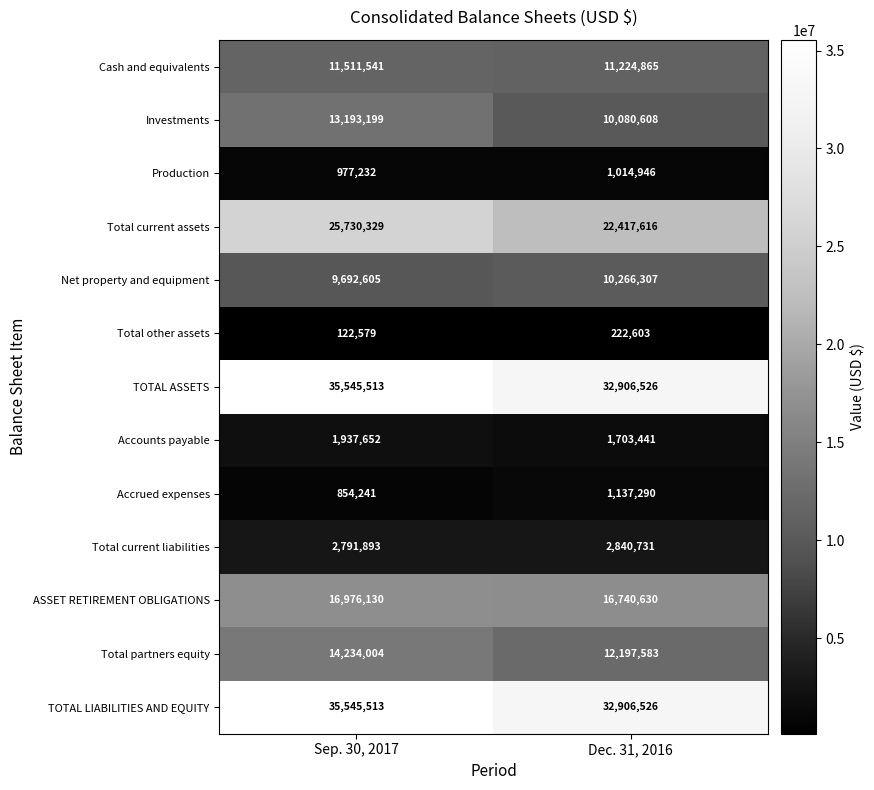

Is the value of Accrued expenses at Dec. 31, 2016 greater than the value of Total current liabilities at Dec. 31, 2016?

No